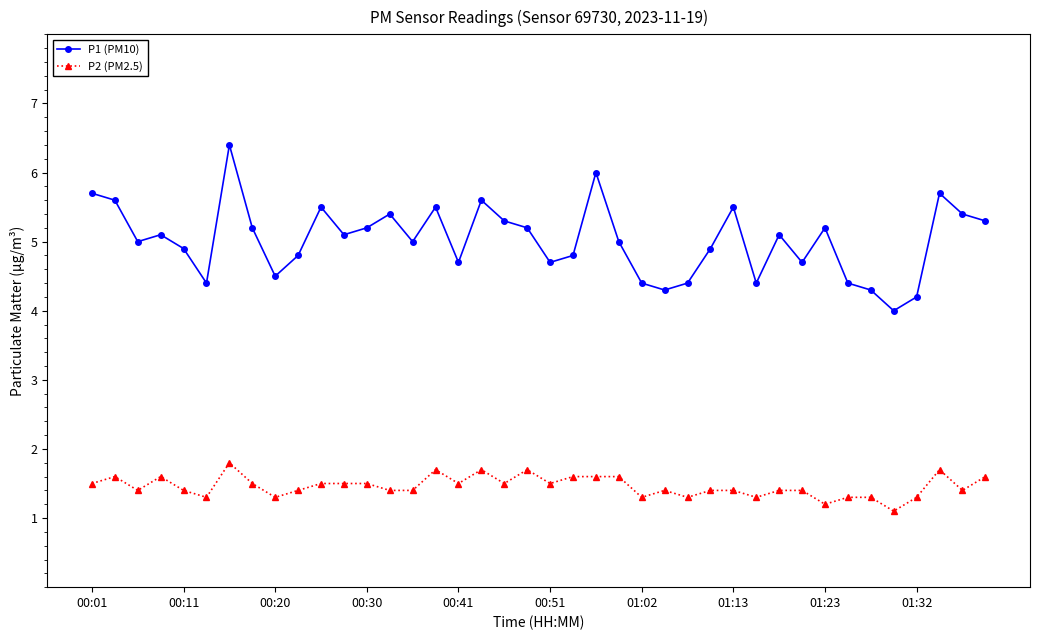

How many categories are shown in the chart?

40